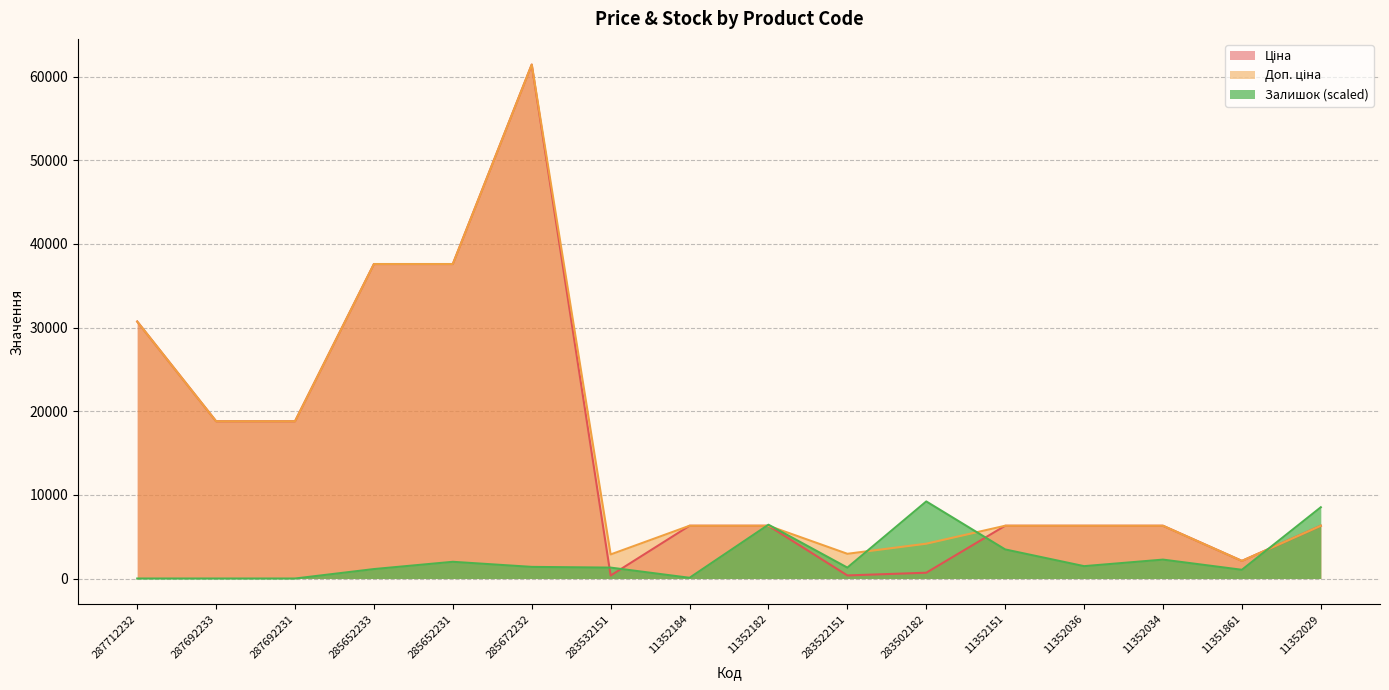

Does the chart have visible grid lines?

Yes